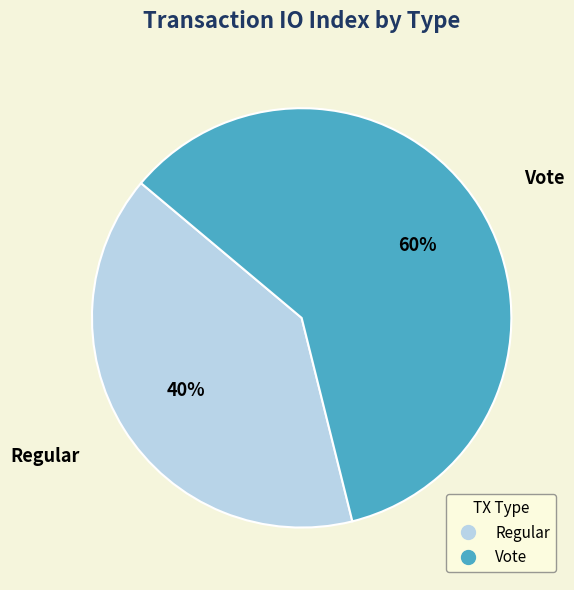

Does Regular represent more than half of the total?

No